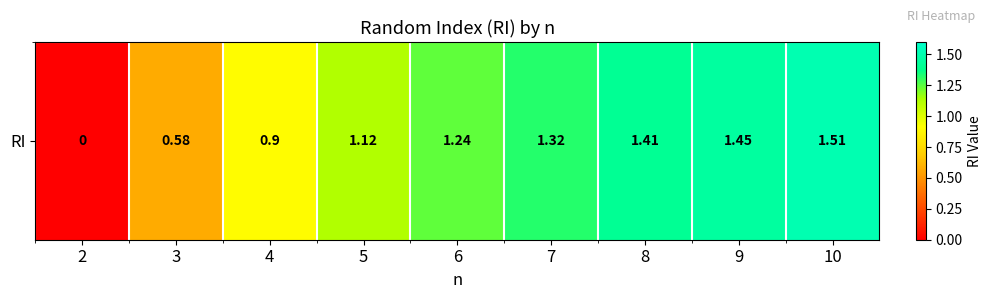

Reading left to right, list all the values displayed in this chart.

2=0.0	3=0.6	4=0.9	5=1.1	6=1.2	7=1.3	8=1.4	9=1.4	10=1.5